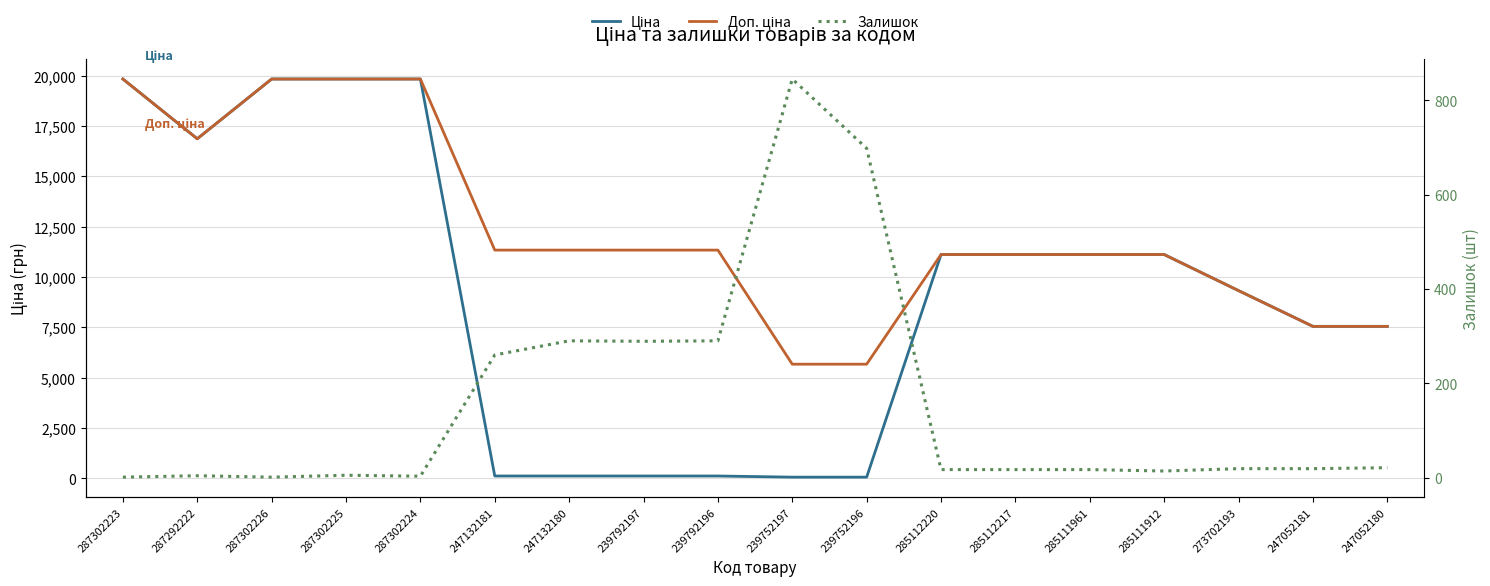

What is the difference between the highest and lowest values at 273702193?

9302.4